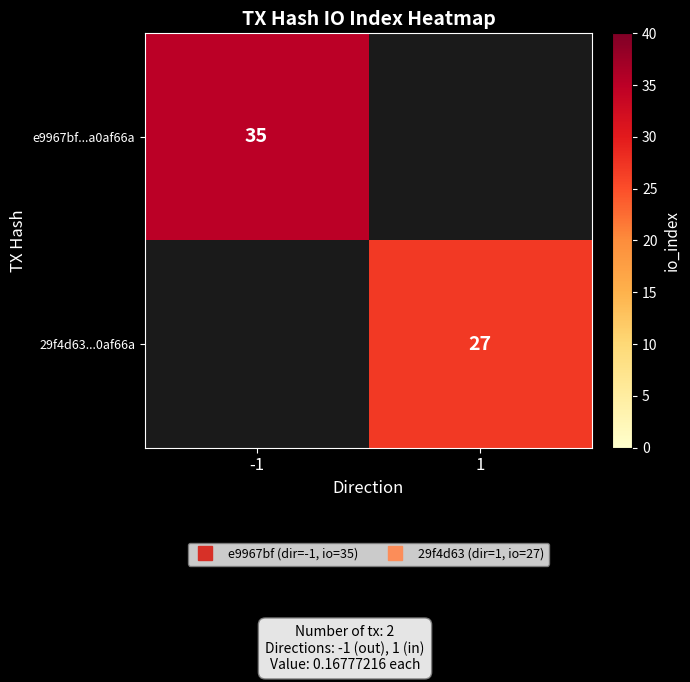

How many data points does each series have?

2